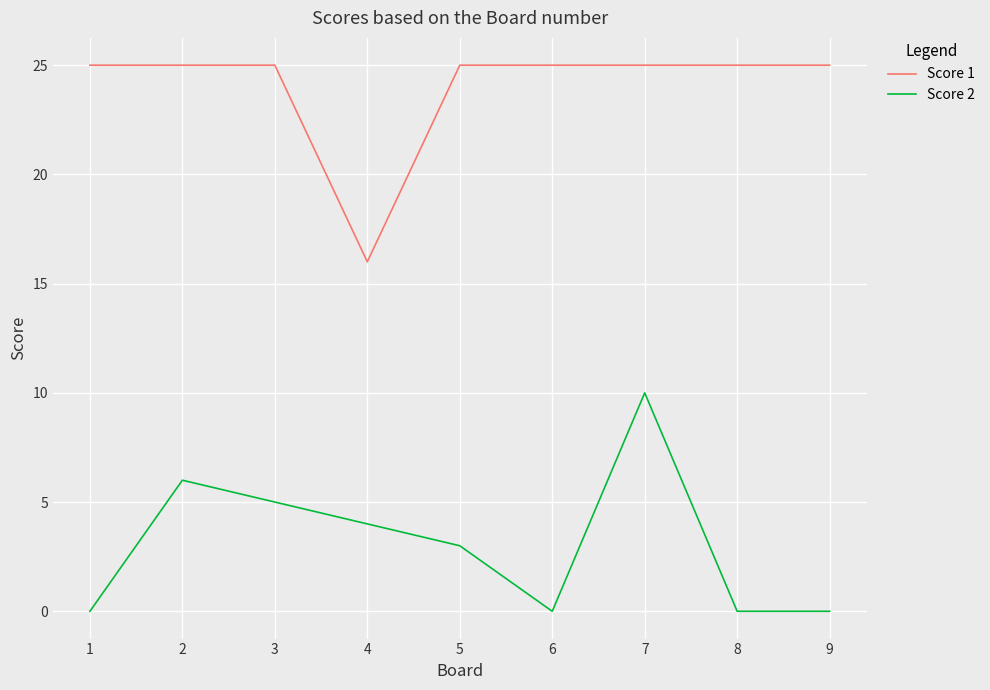

At how many categories does at least one series exceed 6?

9